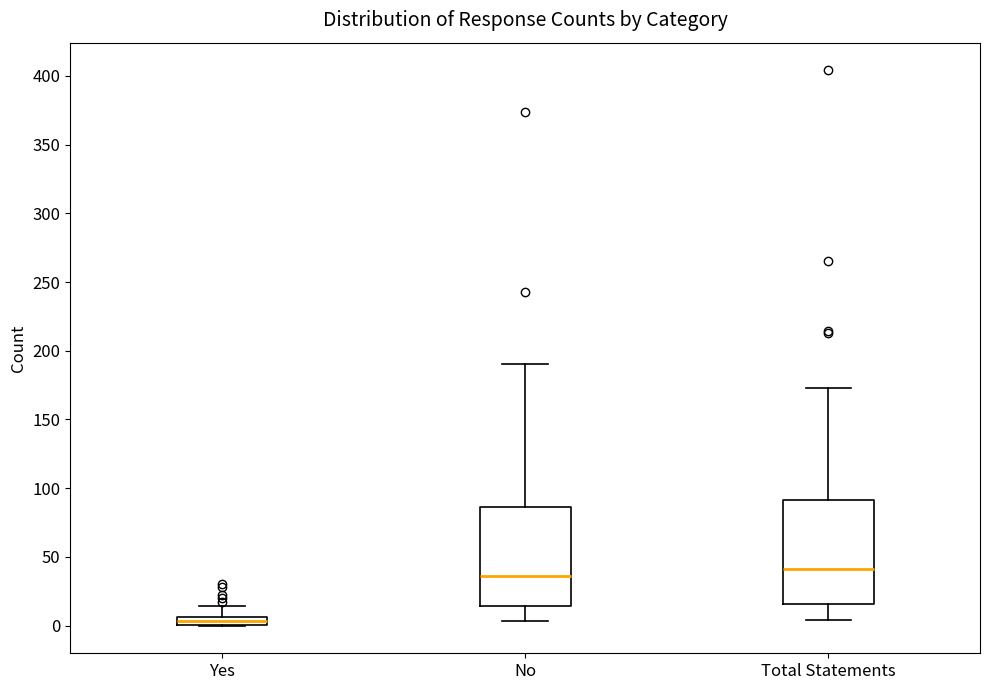

Where does the upper whisker of the box for No end on the y-axis? The values are not printed on the chart, so give them approximately, as read against the axis.

190